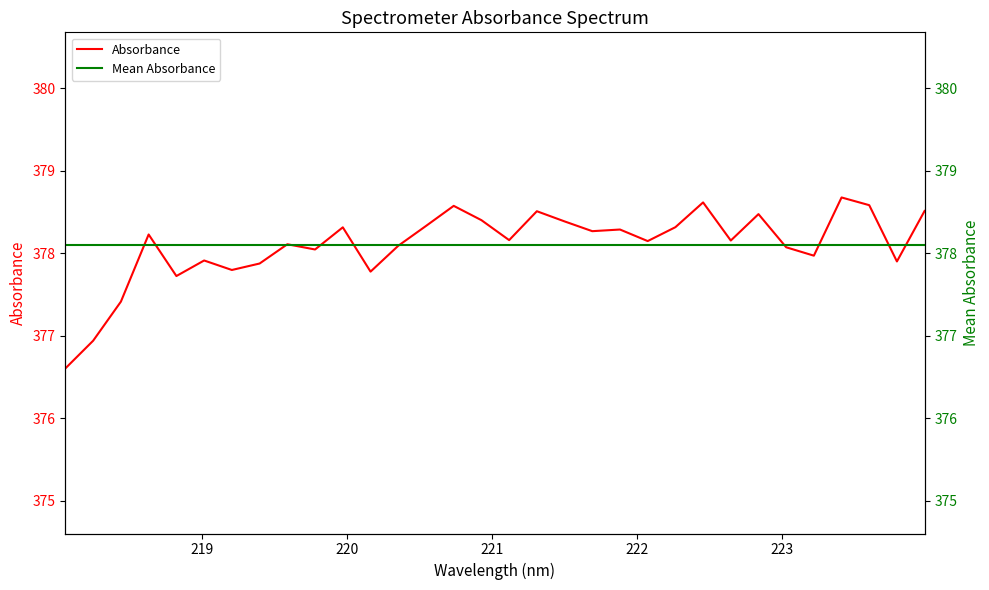

What is the maximum value for Absorbance?

378.7